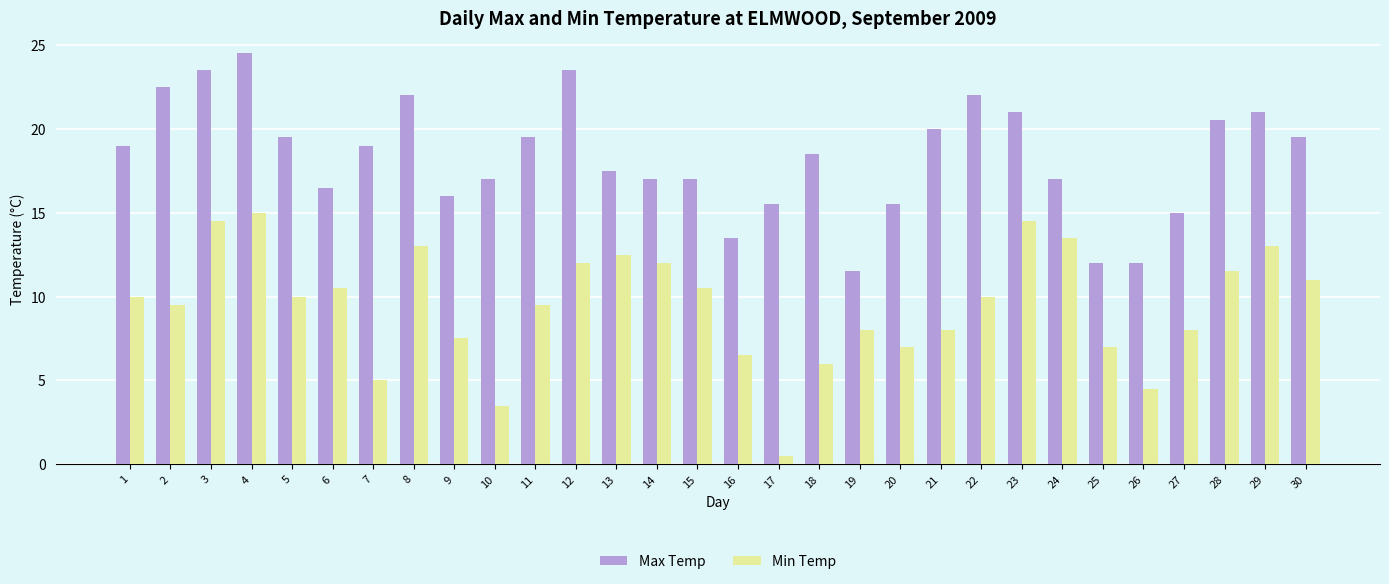

What is the value of the Min Temp bar at the 16th from the left?

6.5